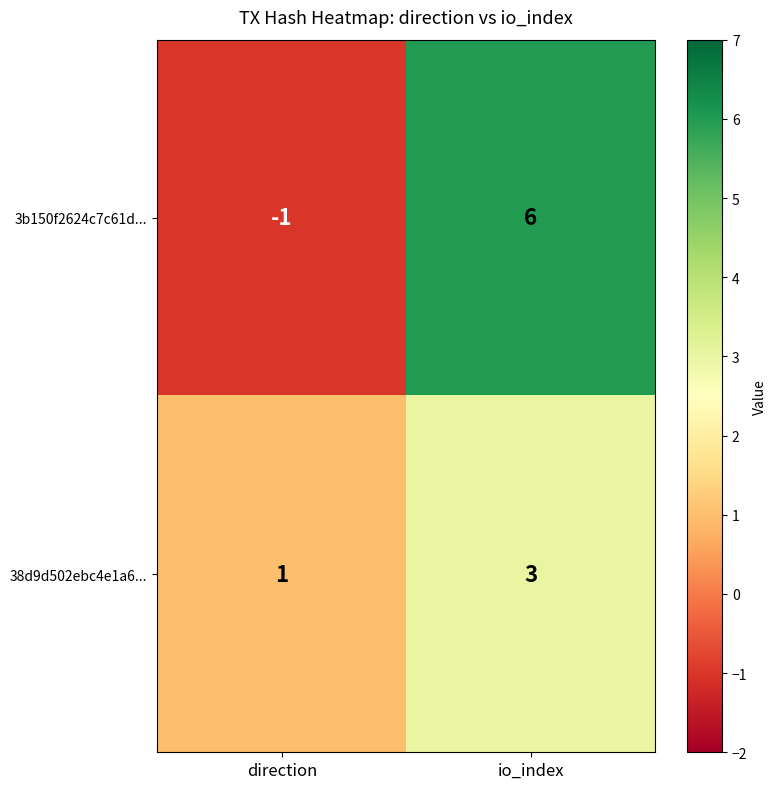

What is the sum of the 3b150f2624c7c61d... values at io_index and direction?

5